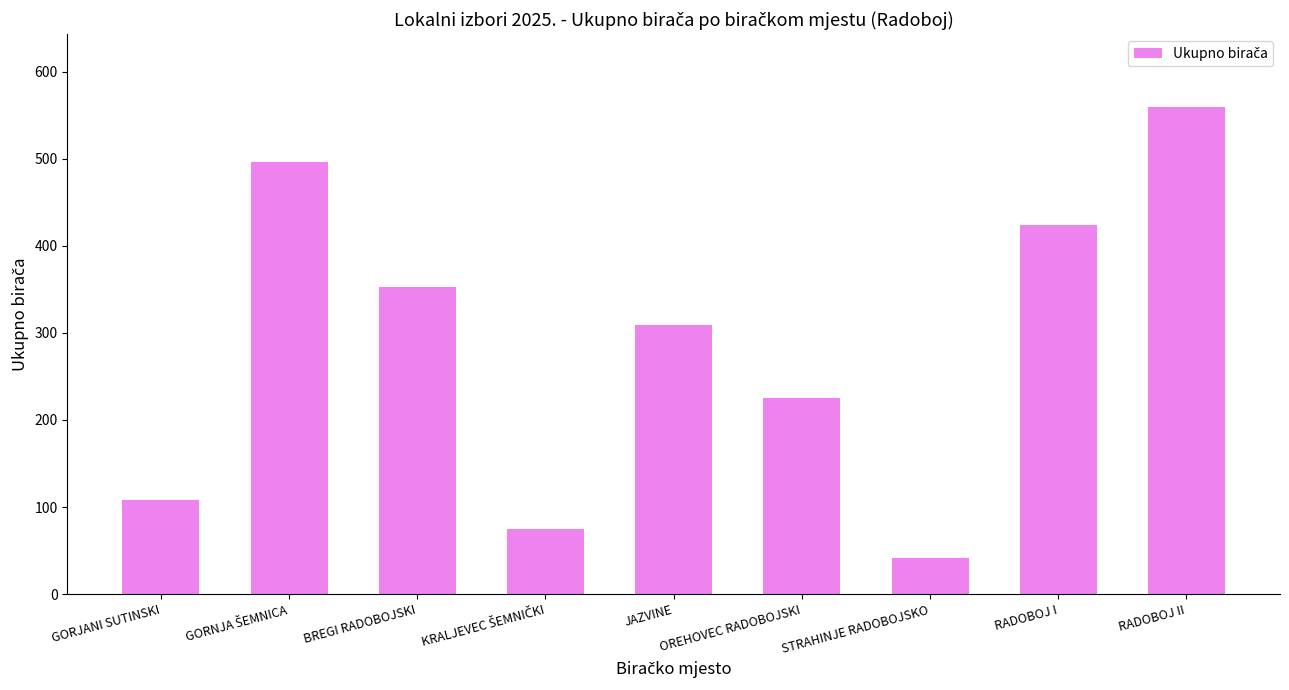

What is the difference between the maximum and minimum values?

518